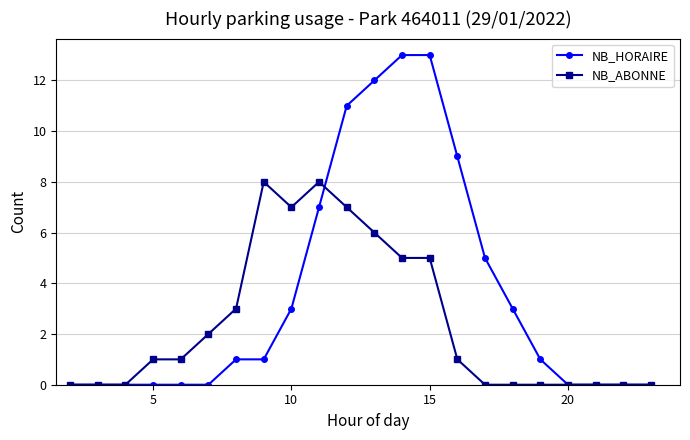

Rank the series by their average value, from highest to lowest.

NB_HORAIRE, NB_ABONNE